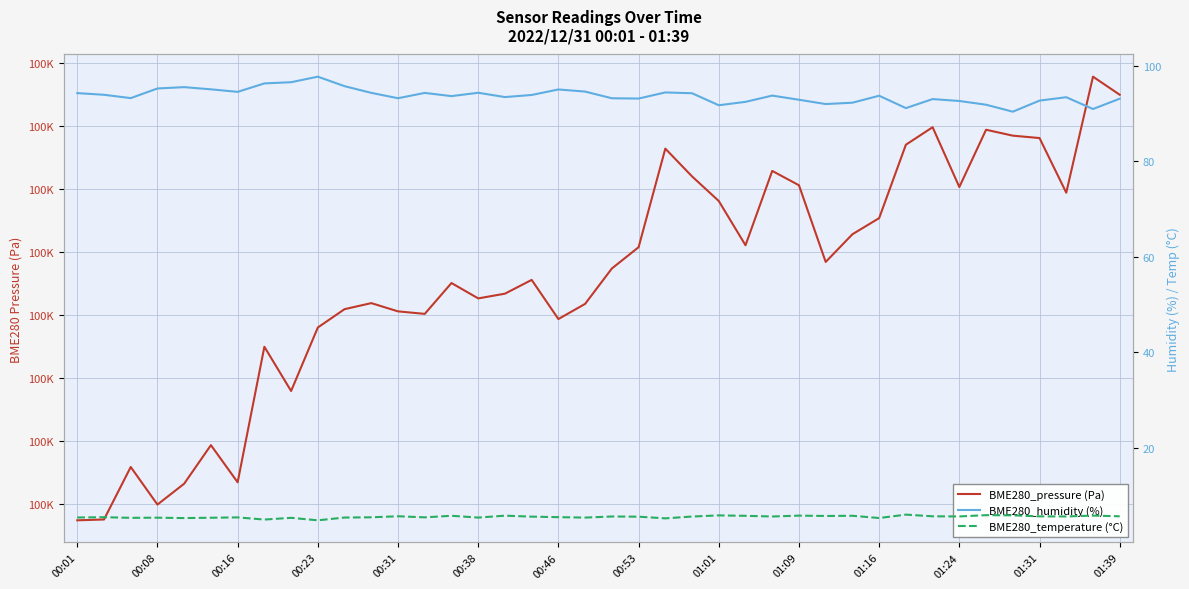

What is the spread (max minus min) of values at 34?

99923.5